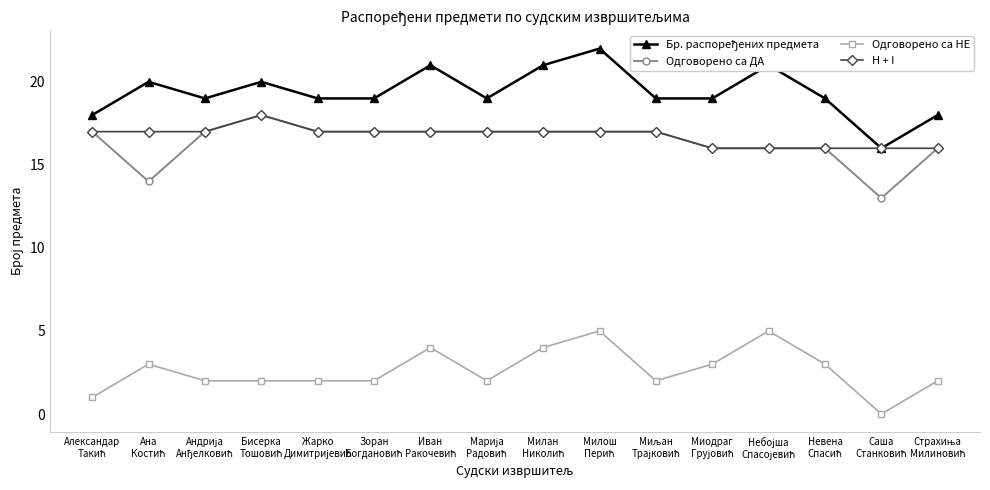

True or false: Одговорено са НЕ has more than 0 points higher than both neighbors.

True